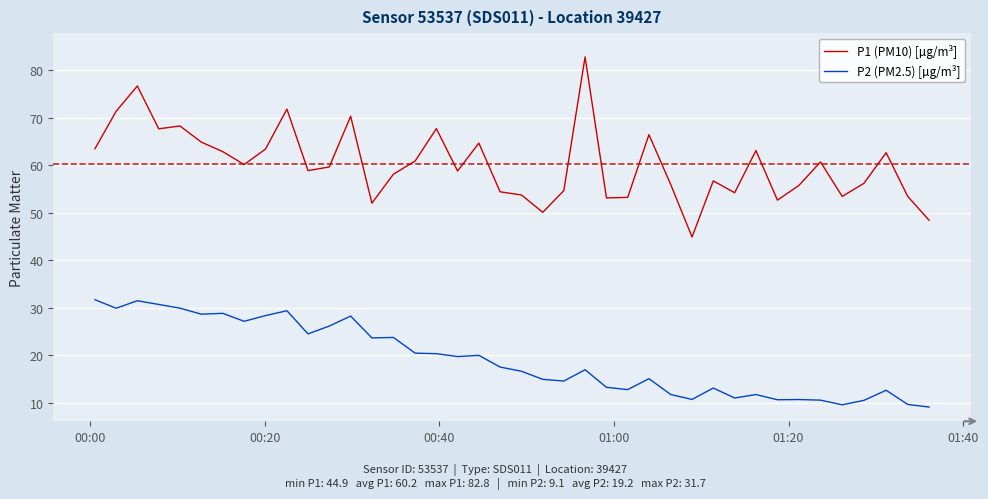

What are all the series names shown in the legend?

P1 (PM10) [µg/m³], P2 (PM2.5) [µg/m³]